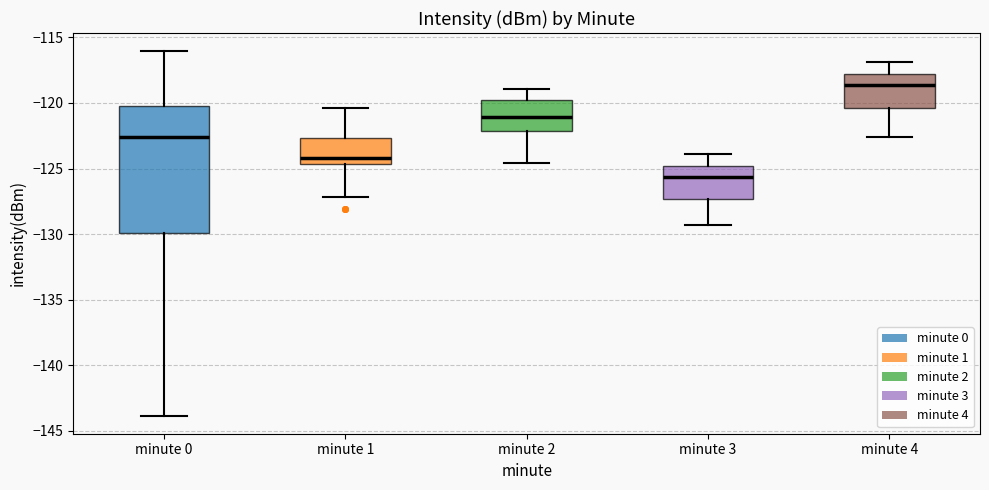

Which box has the lowest median line?

minute 3